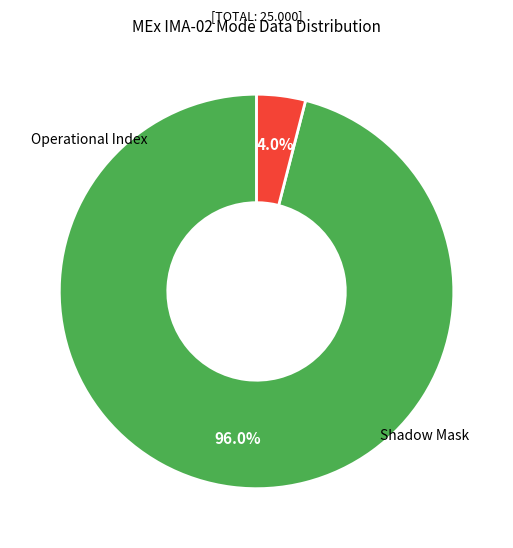

Is there any slice that represents more than half of the pie?

Yes